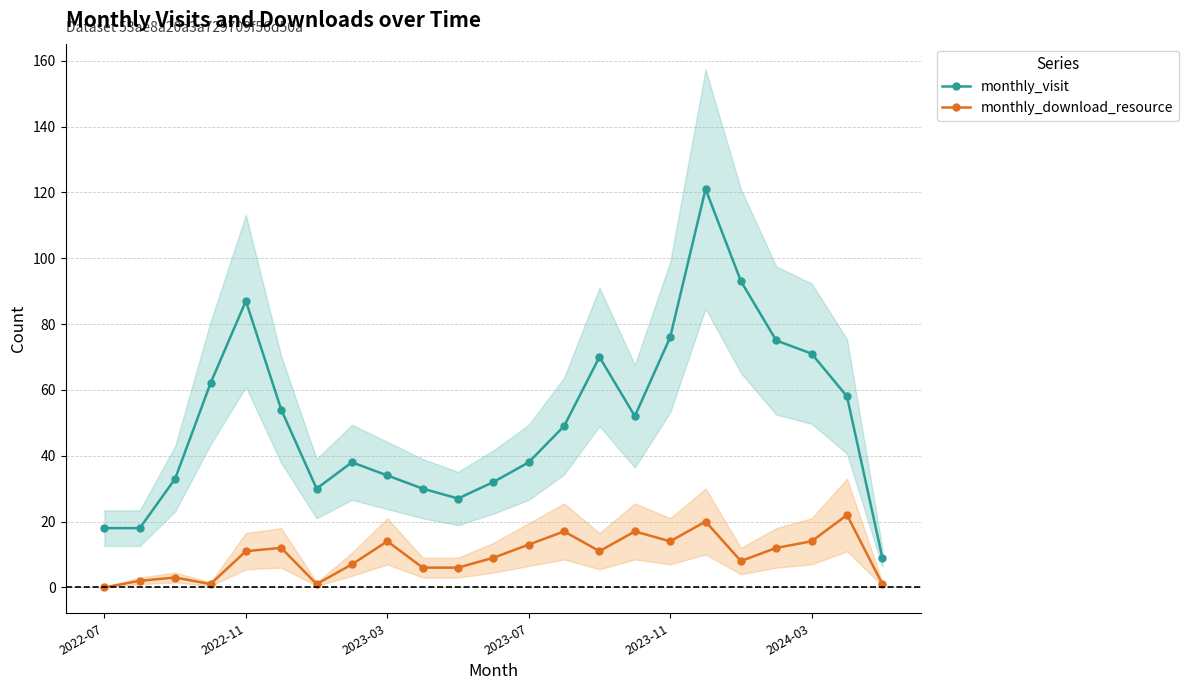

True or false: monthly_download_resource and monthly_visit intersect in this chart.

False